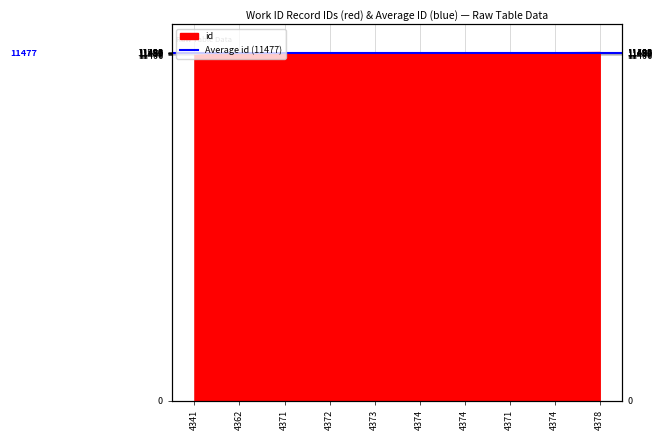

True or false: the data has more than 1 interior local peaks.

False